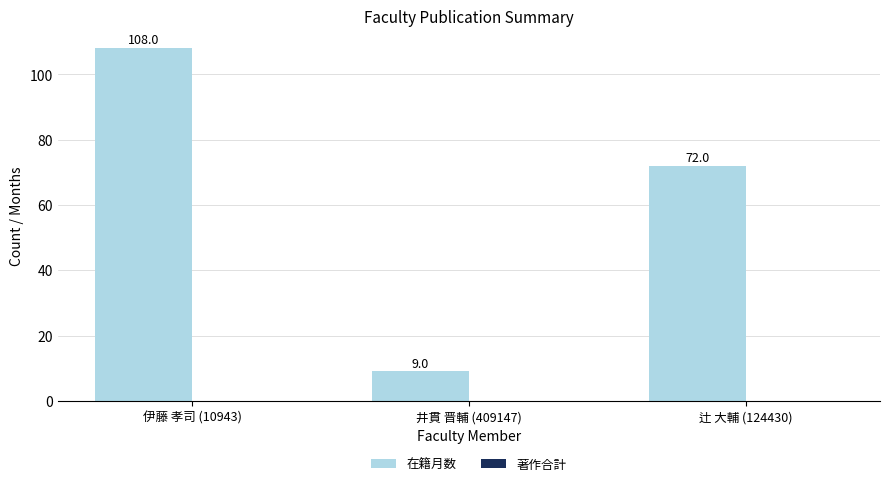

How many bars are there in total?

3